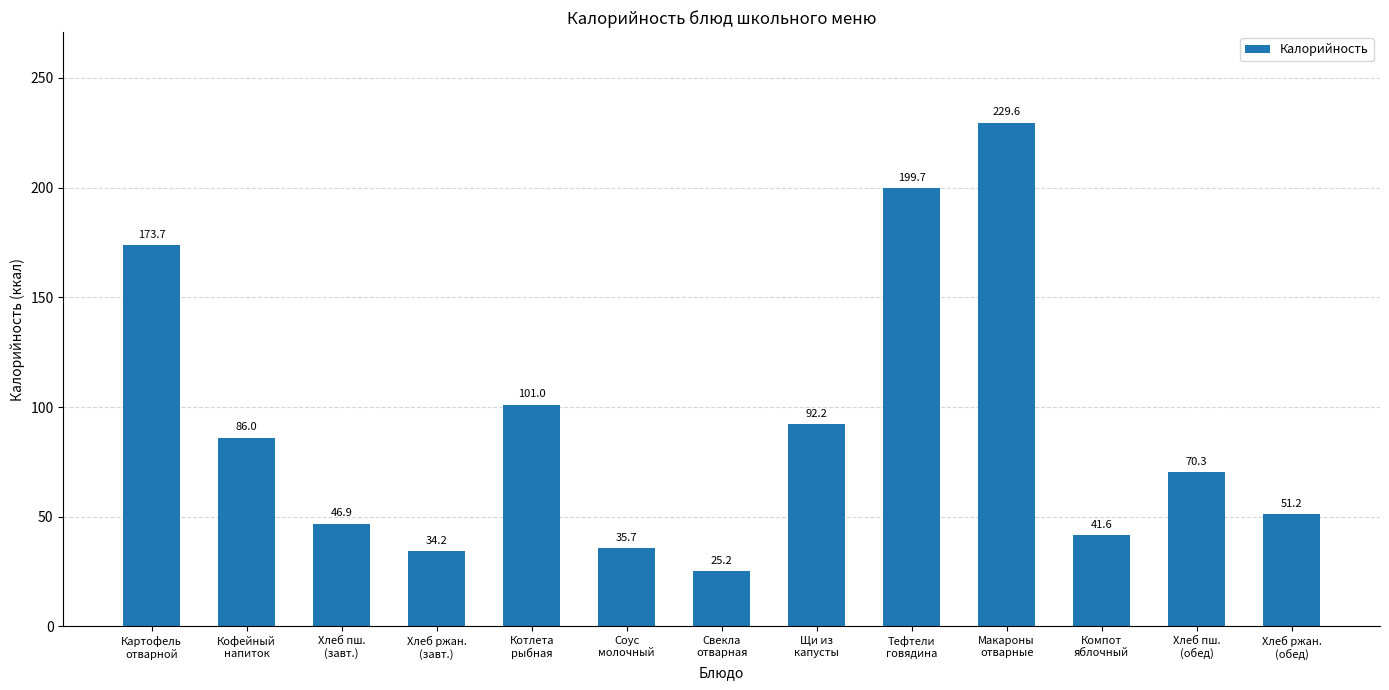

How many values are below 70?

6